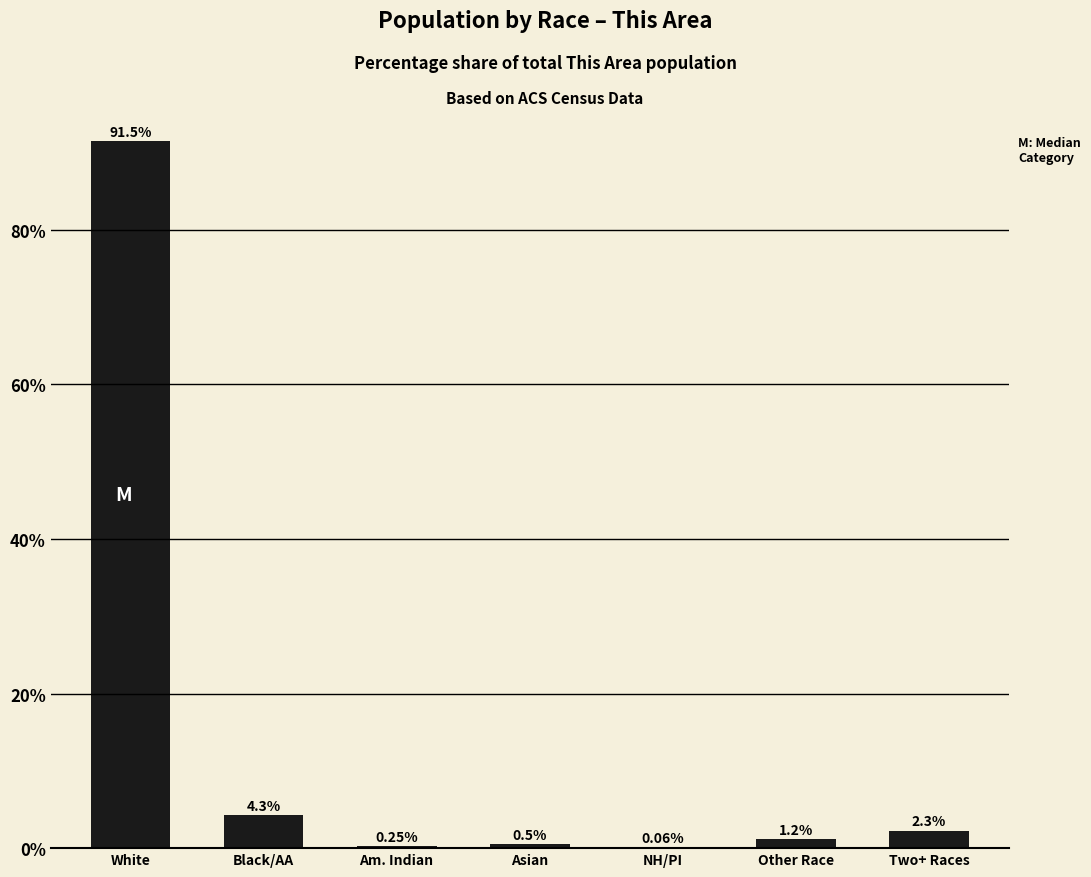

At which label does the data first exceed 1?

White